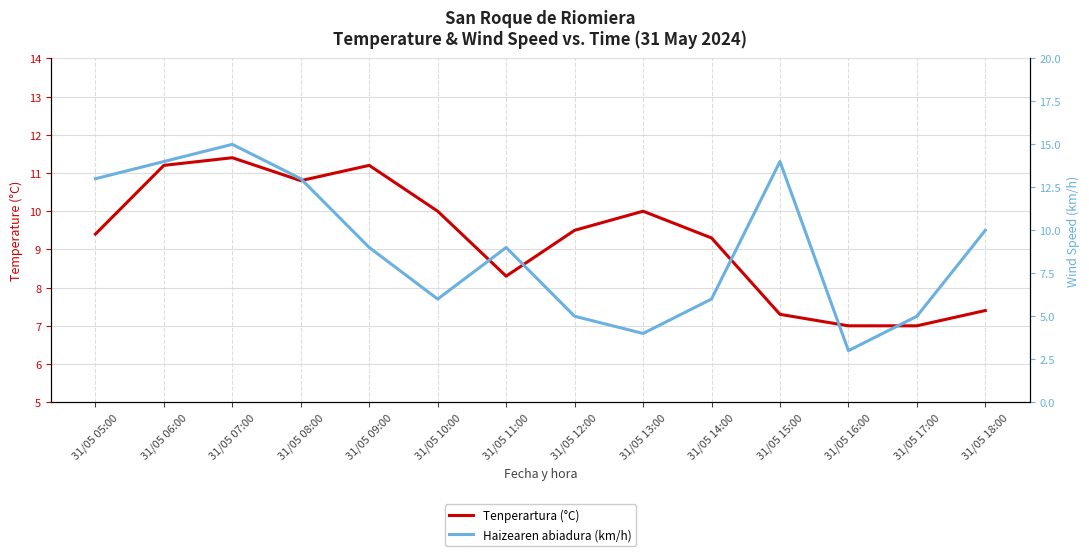

Between 31/05 13:00 and 31/05 06:00, which is larger?

31/05 06:00